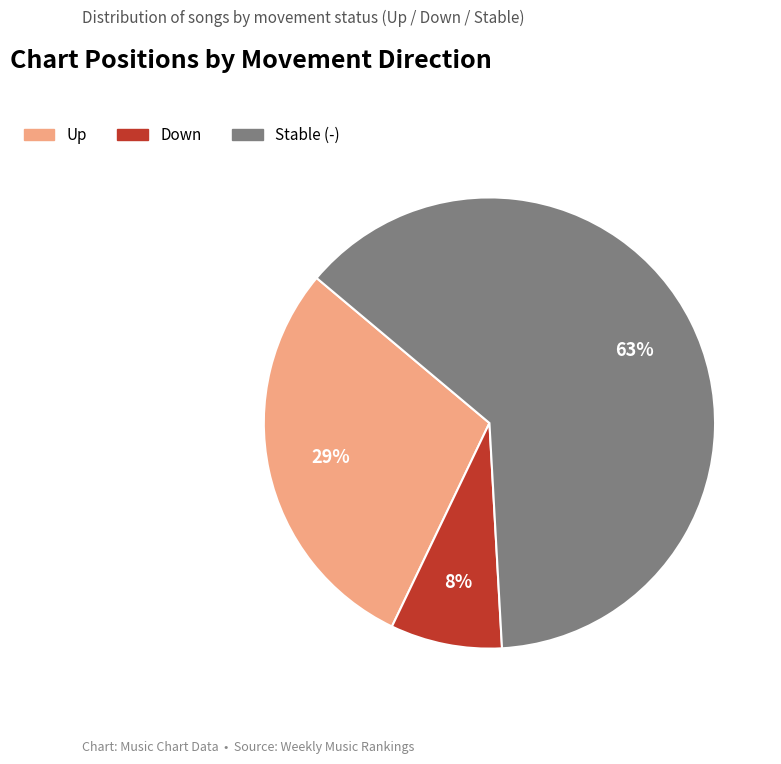

To the nearest percent, what is the average slice percentage?

33%